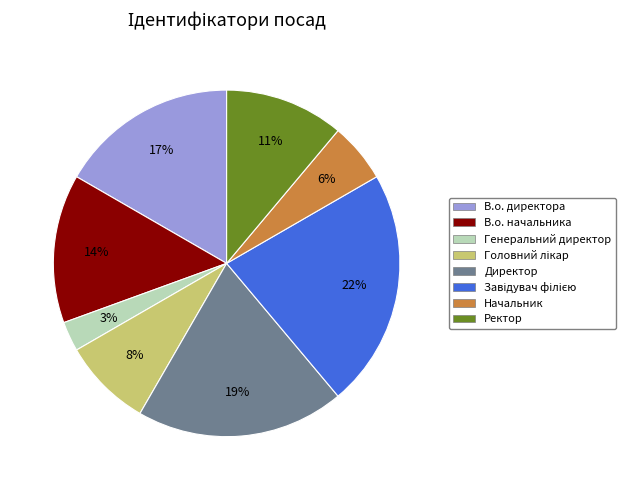

To the nearest percent, what is the difference between the largest and smallest slice percentages?

19%